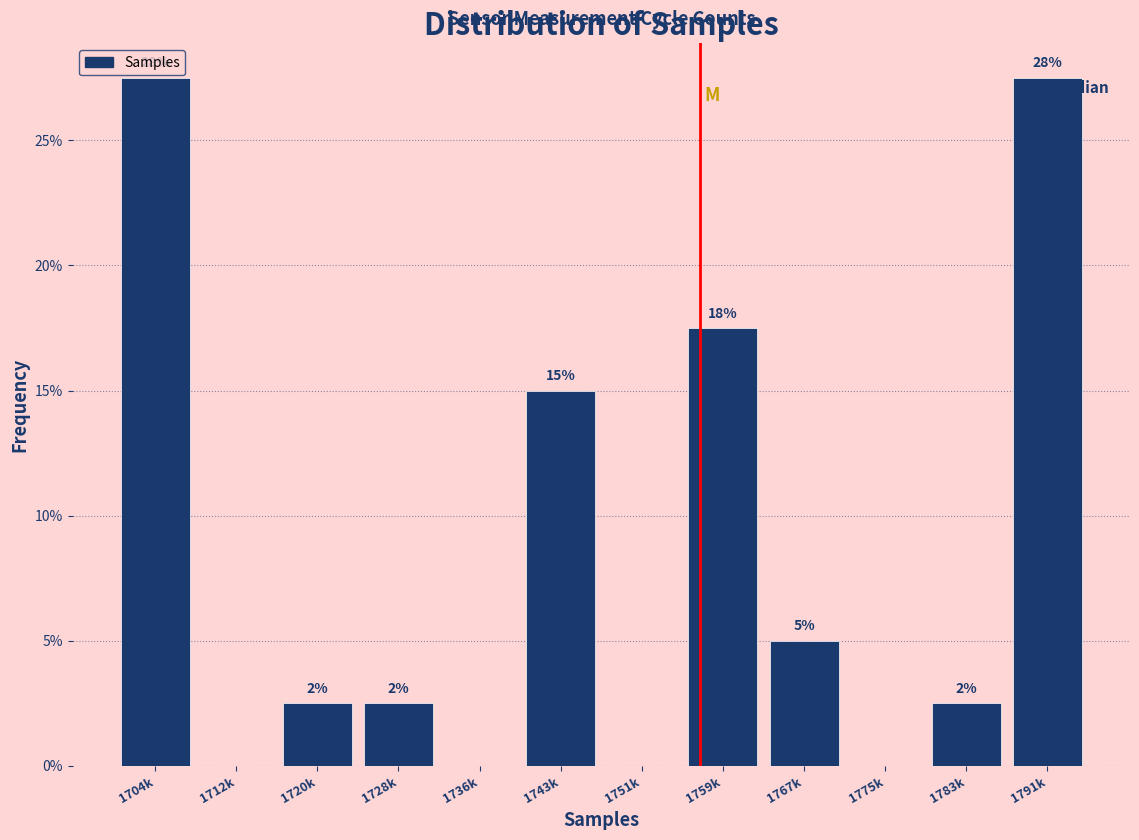

Are the bars horizontal?

No